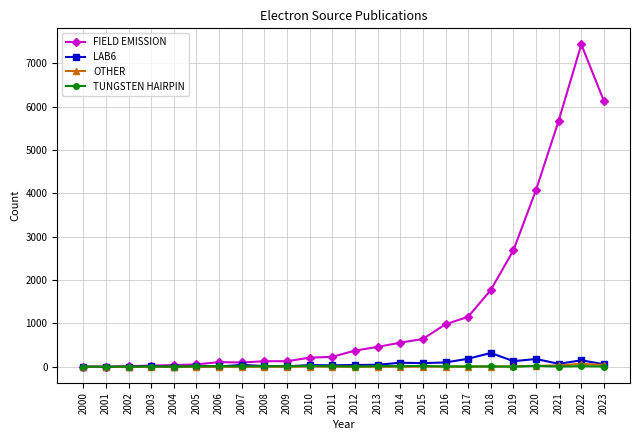

At how many categories does at least one series exceed 5203?

3